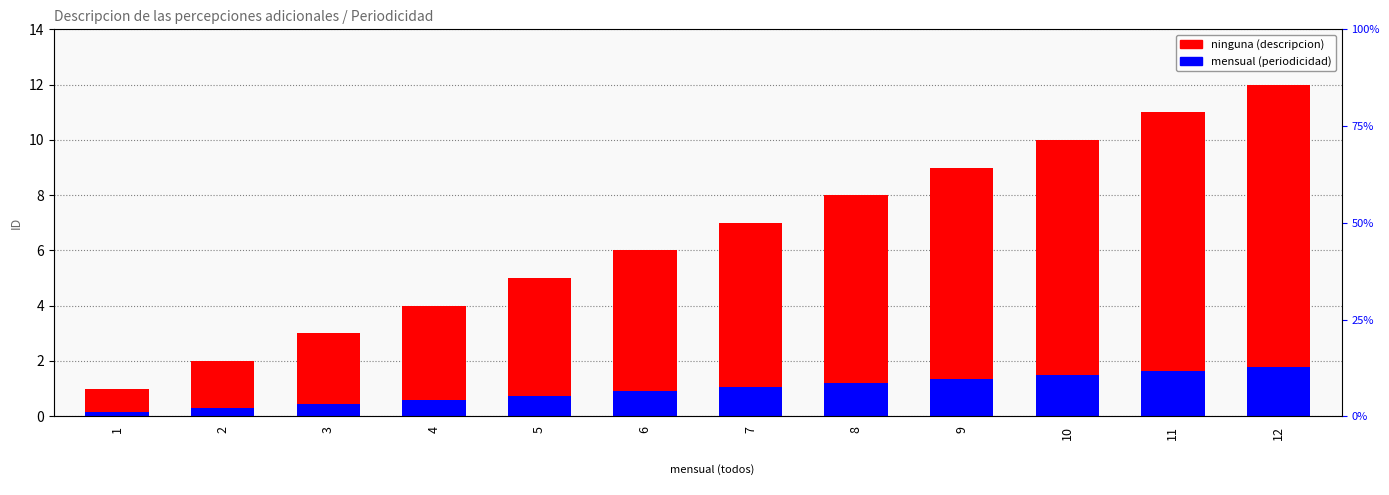

List the series in order of their peak value, lowest first.

periodicidad mensual, ninguna